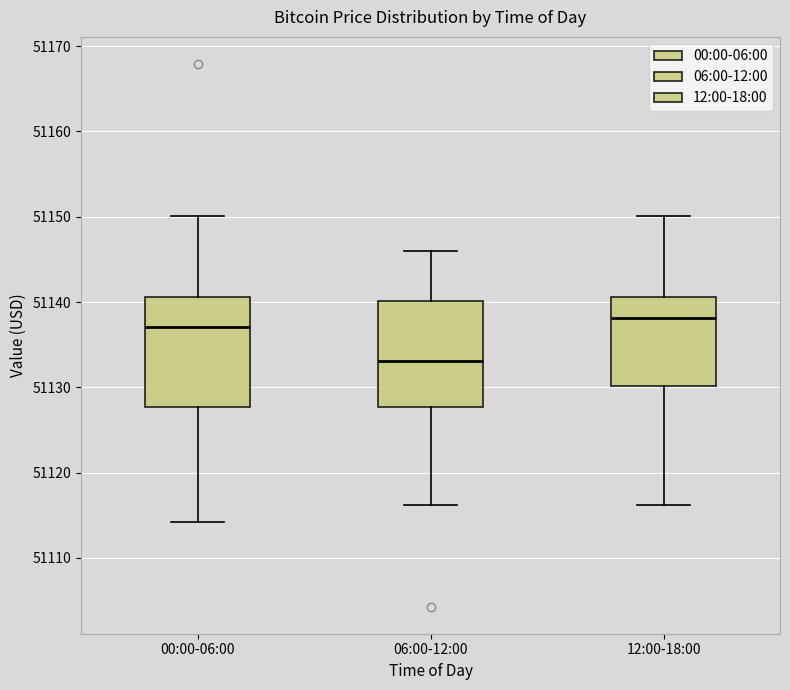

Reading left to right, read every box against the y-axis: the position of its median line, the range the box covers, and the ends of its whiskers. The values are not printed on the chart, so give them approximately, as read against the axis.

00:00-06:00: median 51137, box 51128 to 51141, whiskers 51114 to 51150
06:00-12:00: median 51133, box 51128 to 51140, whiskers 51116 to 51146
12:00-18:00: median 51138, box 51130 to 51141, whiskers 51116 to 51150